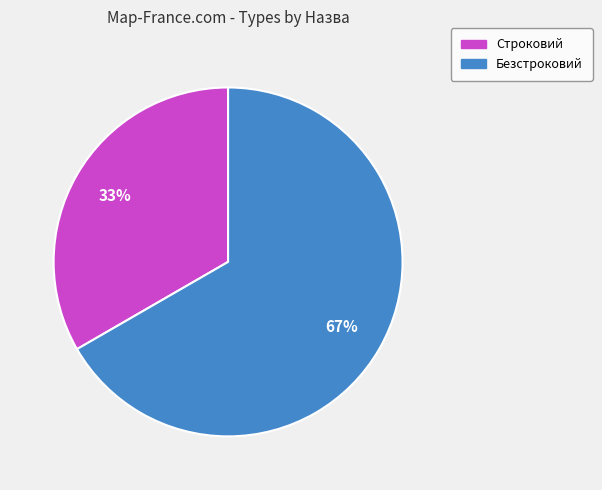

Approximately how many times larger is the value at Безстроковий compared to Строковий?

2.0